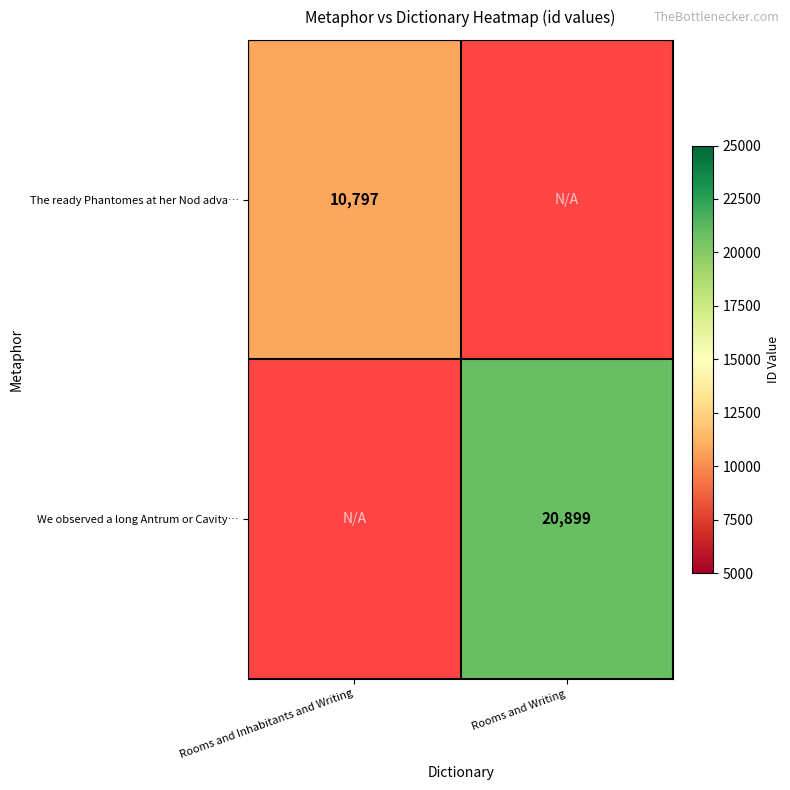

The value of We observed a long Antrum or Cavity… at Rooms and Writing is 20899. True or false?

True